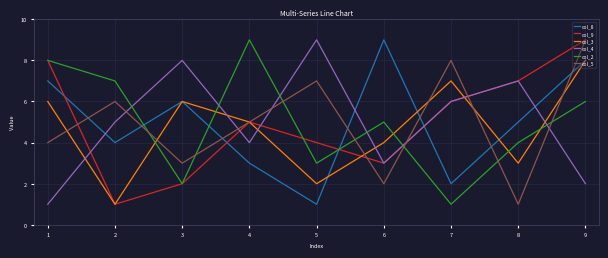

How many lines are shown in the chart?

6